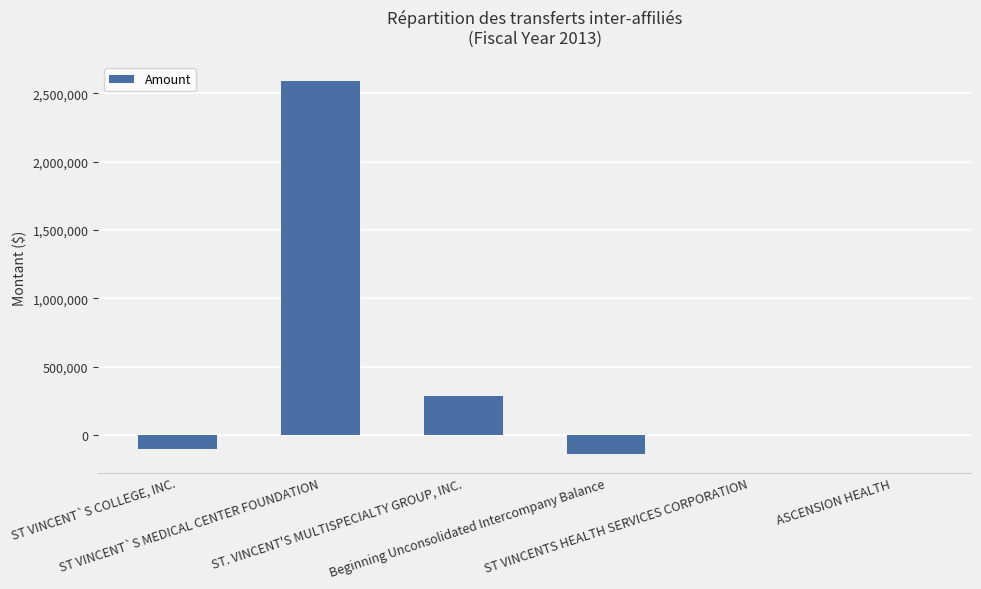

What is the sum of all values?

2645000